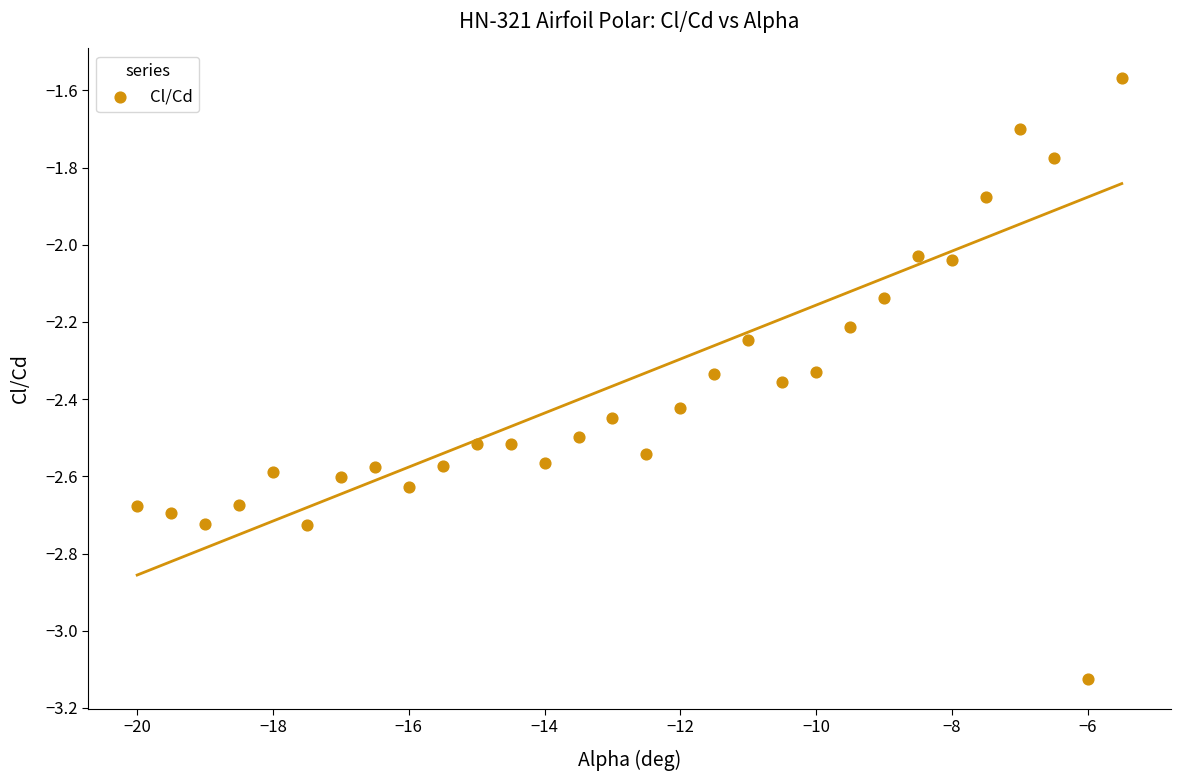

What is the range of Y values (max minus min)?

1.6